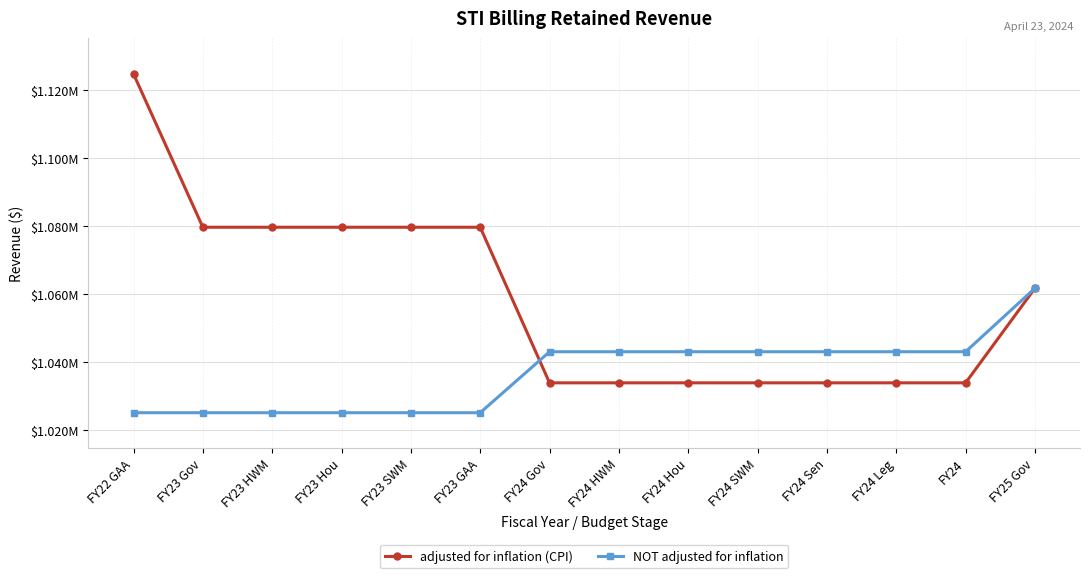

What are all the series names shown in the legend?

adjusted for inflation (CPI), NOT adjusted for inflation